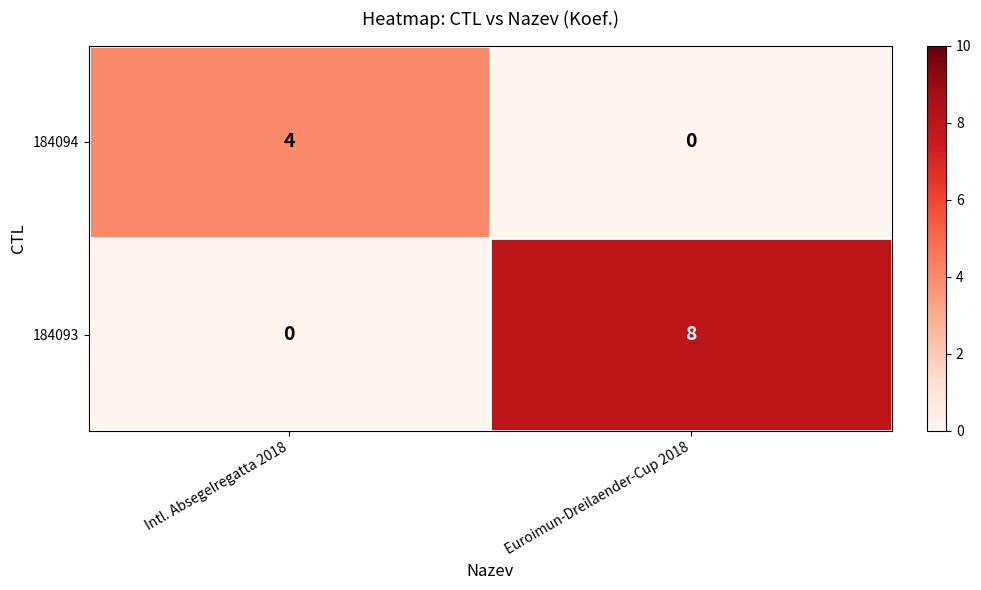

Which series has the largest total across all categories?

184093